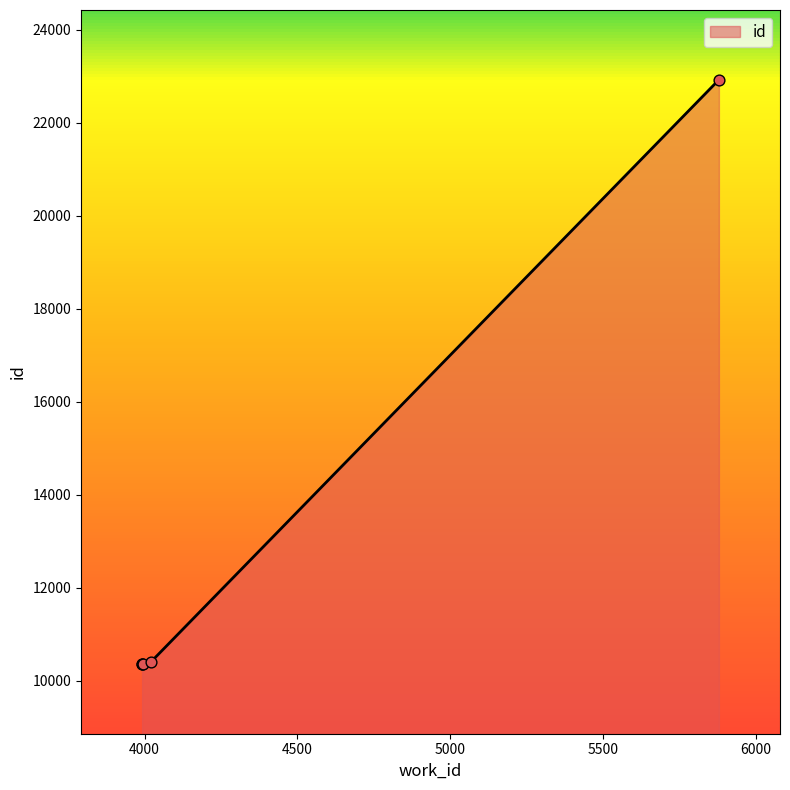

True or false: the data has more than 1 interior local peaks.

False